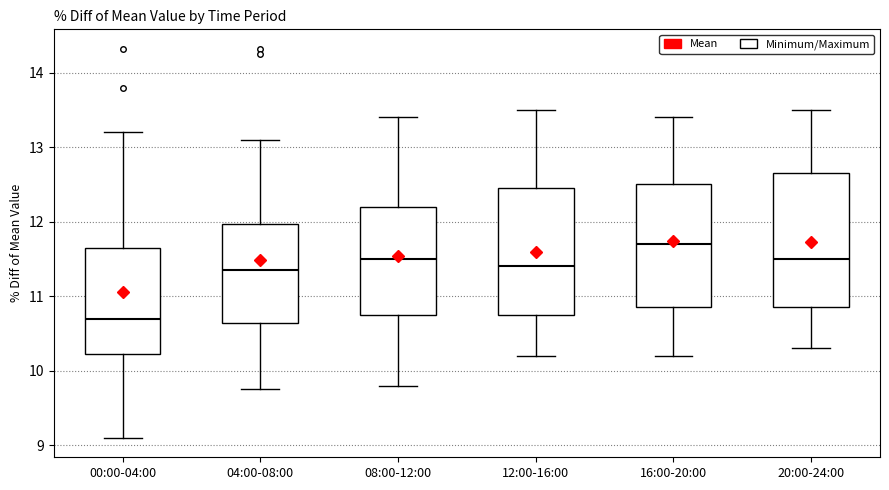

Reading left to right, transcribe this box plot: for each box, give where its median line is, the range the box spans, and where its two whiskers end, as read against the y-axis. The values are not printed on the chart, so give them approximately, as read against the axis.

00:00-04:00: median 10.7, box 10.2 to 11.7, whiskers 9.1 to 13.2
04:00-08:00: median 11.4, box 10.6 to 12.0, whiskers 9.8 to 13.1
08:00-12:00: median 11.5, box 10.8 to 12.2, whiskers 9.8 to 13.4
12:00-16:00: median 11.4, box 10.8 to 12.5, whiskers 10.2 to 13.5
16:00-20:00: median 11.7, box 10.9 to 12.5, whiskers 10.2 to 13.4
20:00-24:00: median 11.5, box 10.9 to 12.7, whiskers 10.3 to 13.5